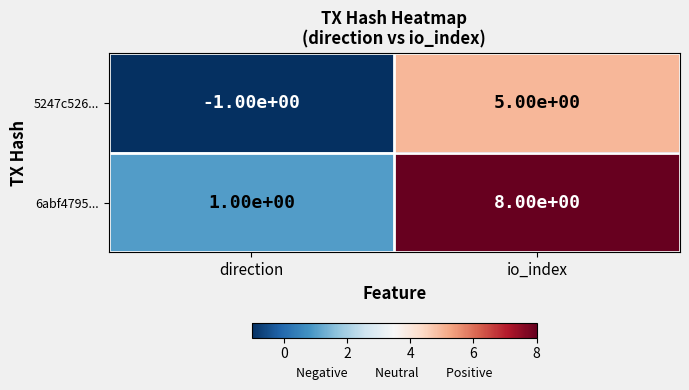

Rank the series by their average value, from lowest to highest.

5247c526..., 6abf4795...